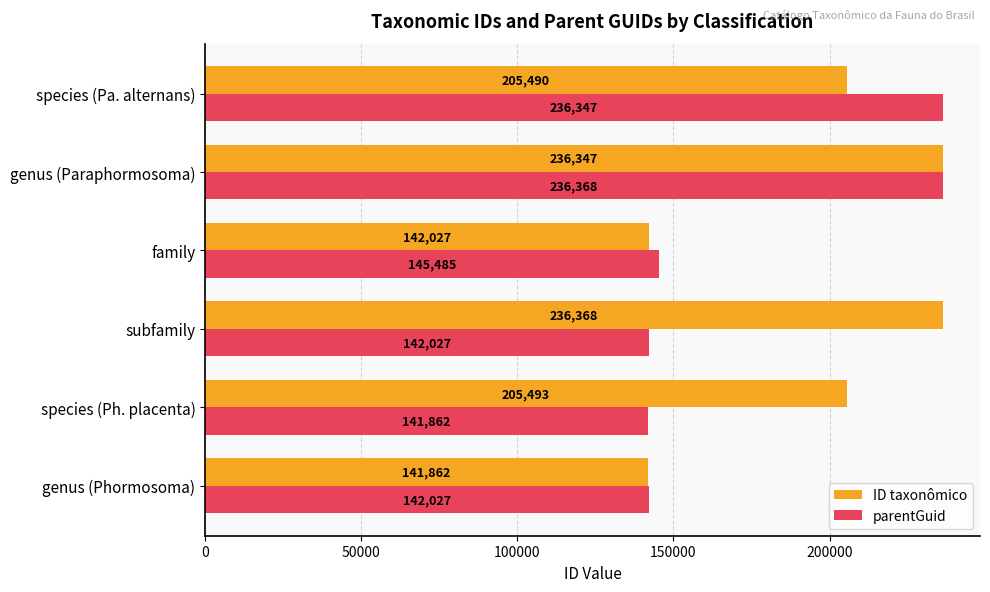

Where is ID taxonômico nearest to the value 189115?

species (Pa. alternans)